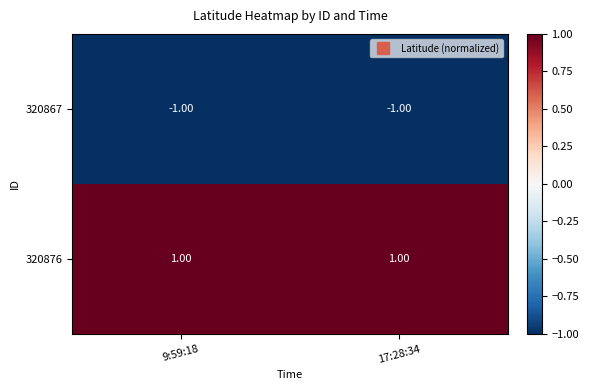

Which series has the largest total across all categories?

320876